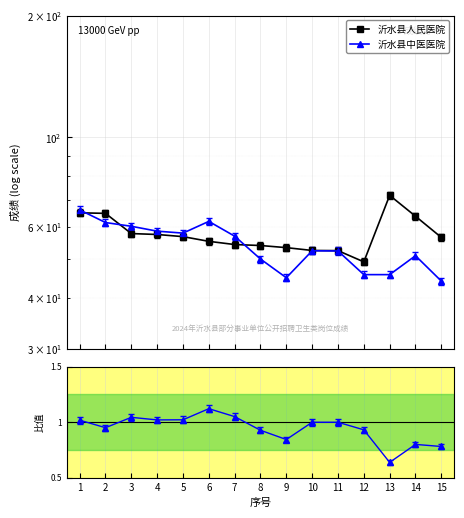

Is it true that 沂水县中医医院 equals 61.5 at 2?

True